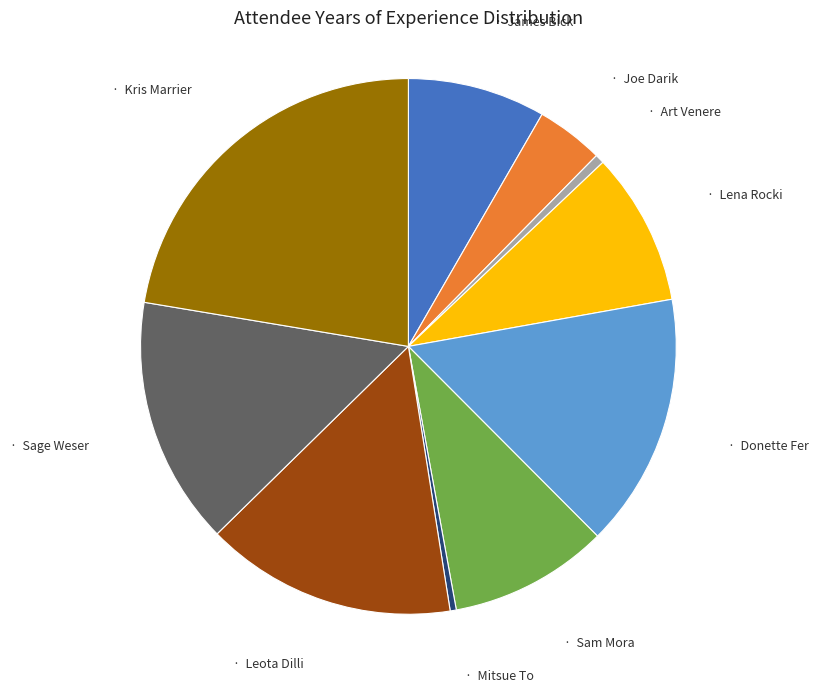

Is there any slice that represents more than half of the pie?

No